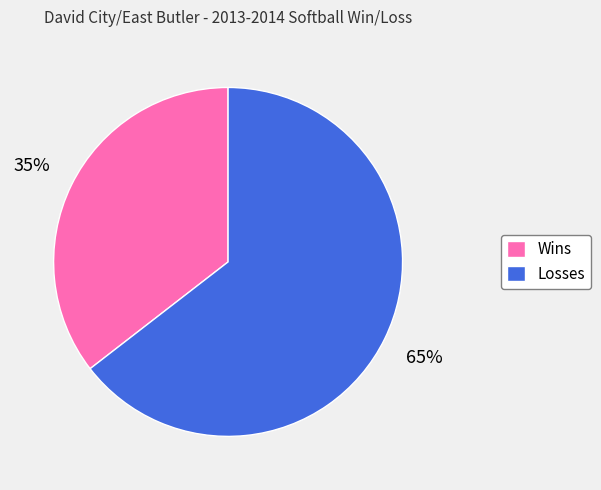

Which category accounts for the majority?

Losses